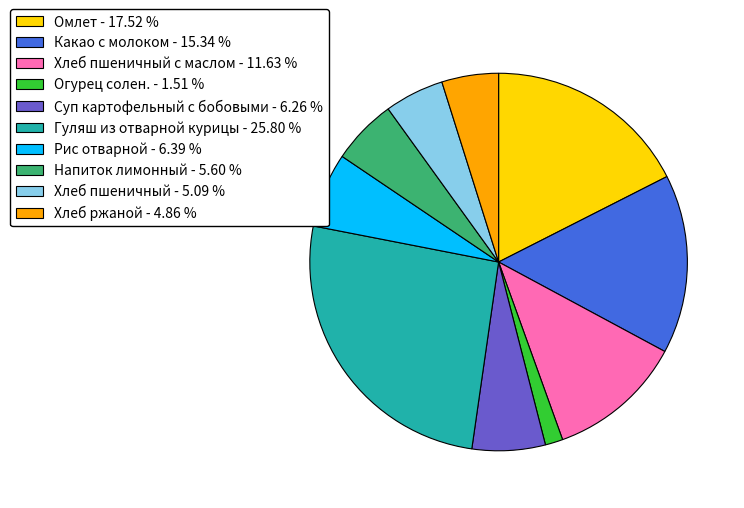

Which category has the biggest portion of the pie?

Гуляш из отварной курицы - 25.80 %